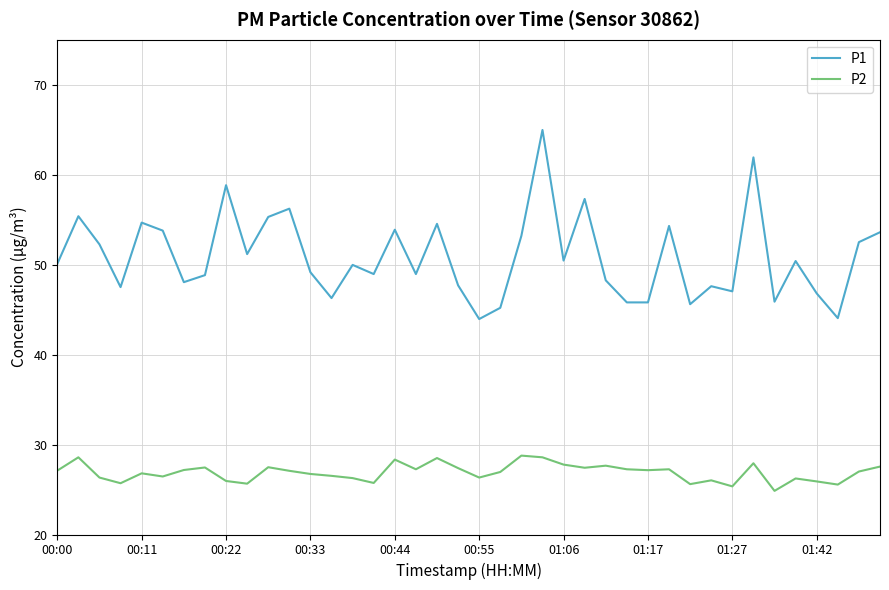

Rank the series by their maximum value, from highest to lowest.

P1, P2